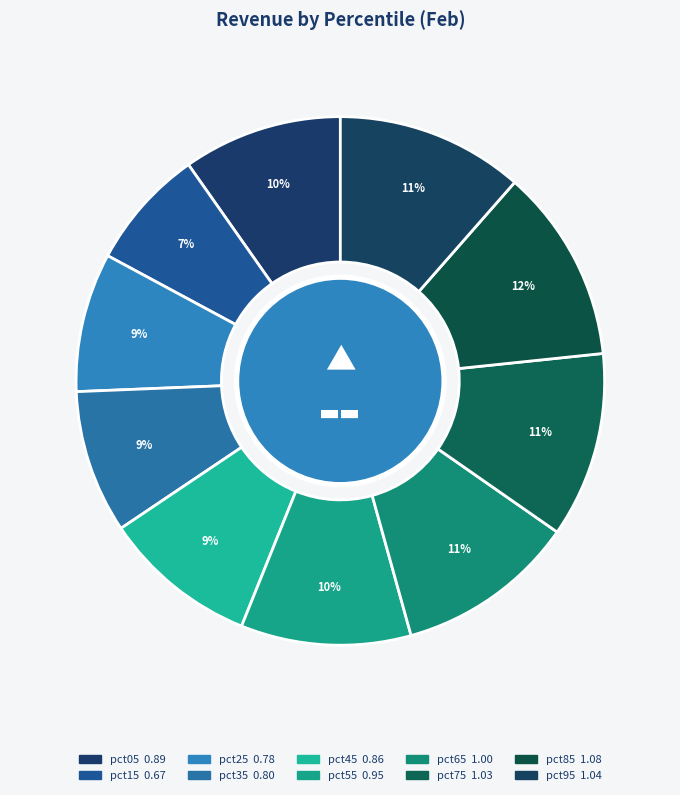

Which has a higher value, pct65 or pct05?

pct65